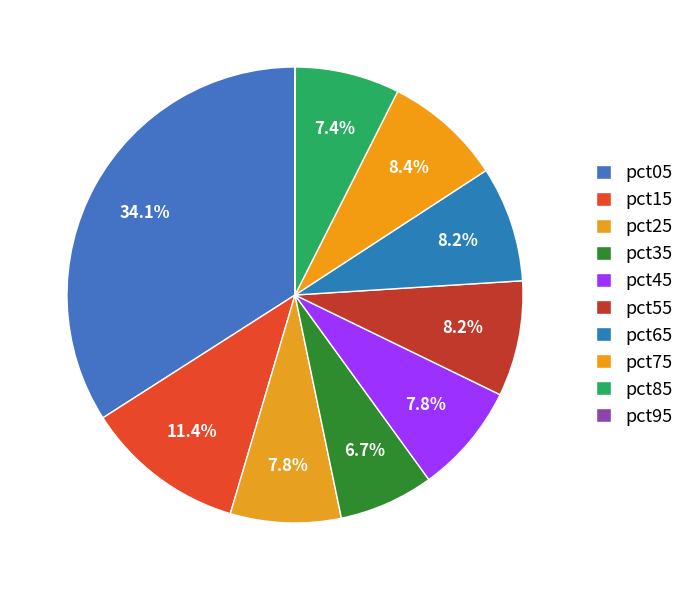

Is it true that pct75 is 1% of the pie?

False